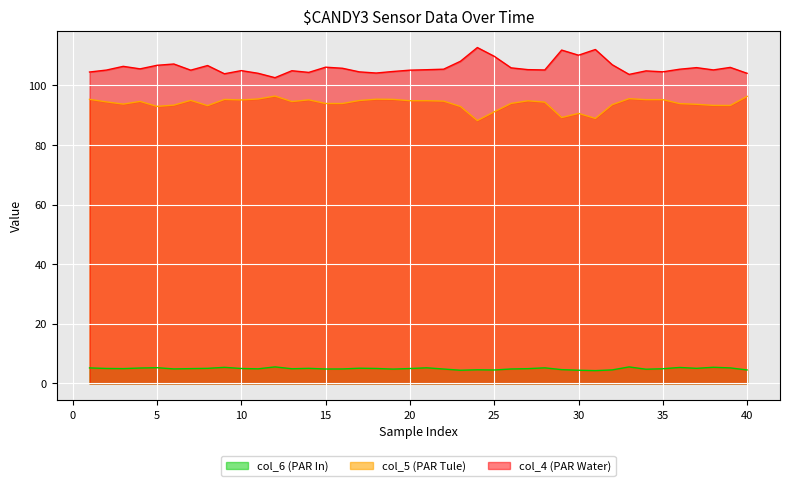

At which label is col_6 closest to 4?

31